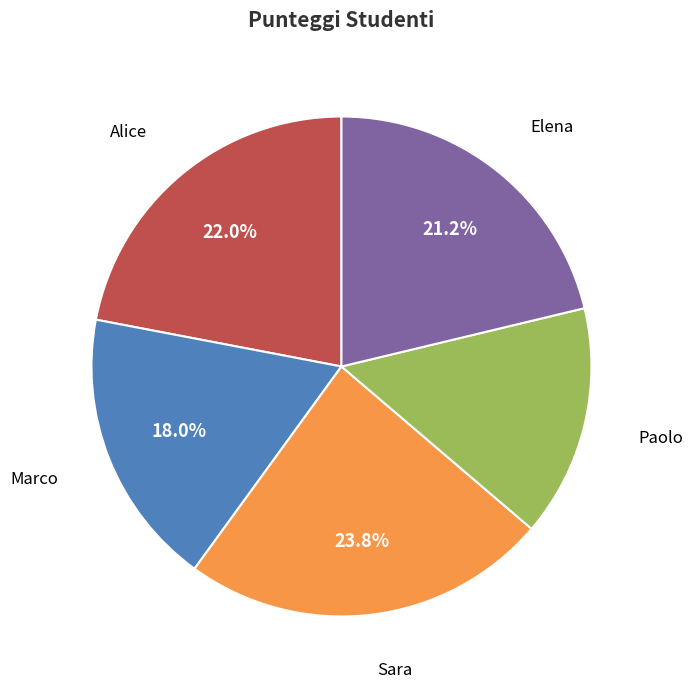

Count the number of slices in the pie.

5